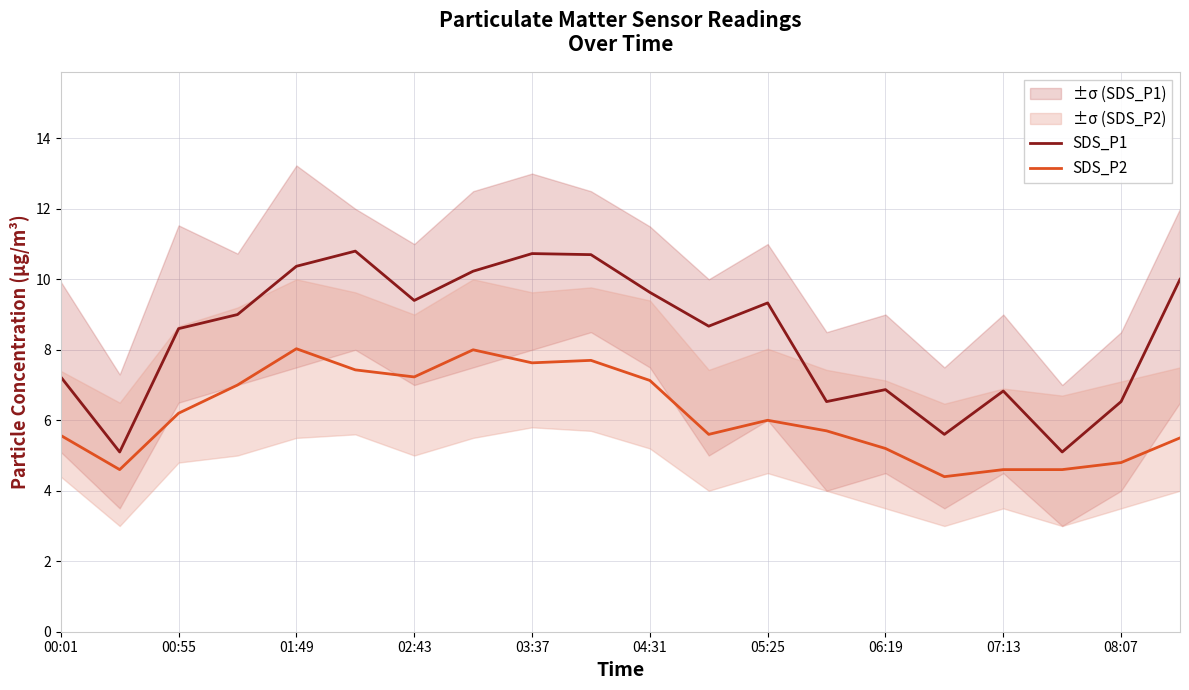

What is the difference between the maximum and second lowest values in the SDS_P2 series?

3.4